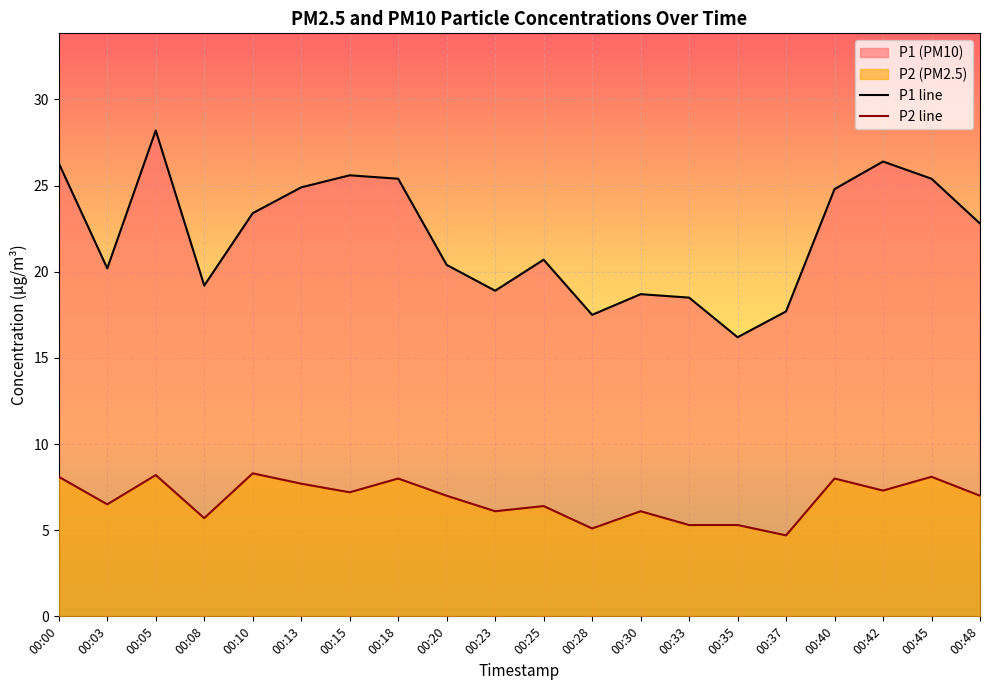

At 00:18, list the series in order from largest to smallest.

P1 line, P2 line